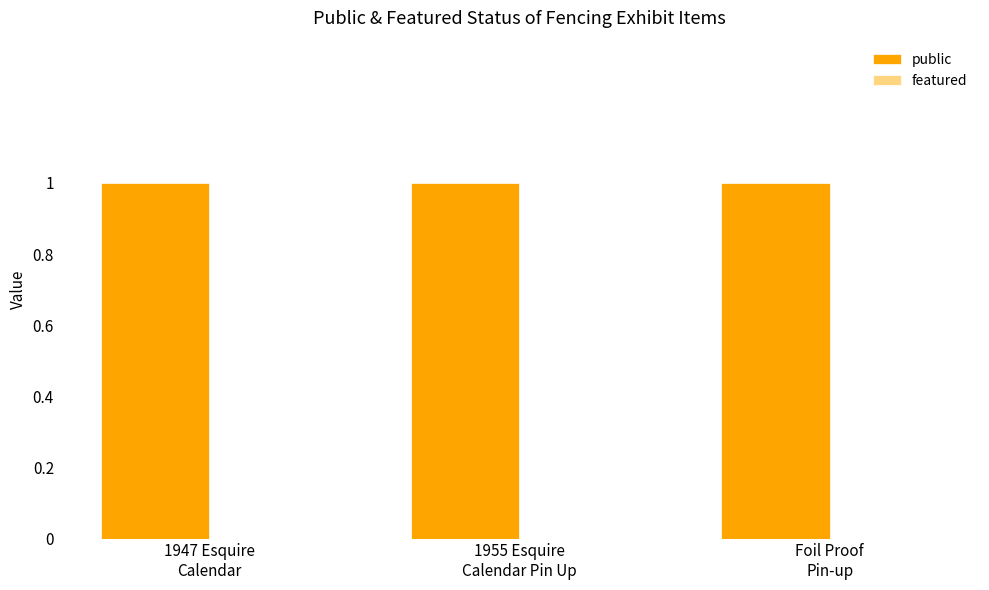

Rank the series by their average value, from lowest to highest.

featured, public